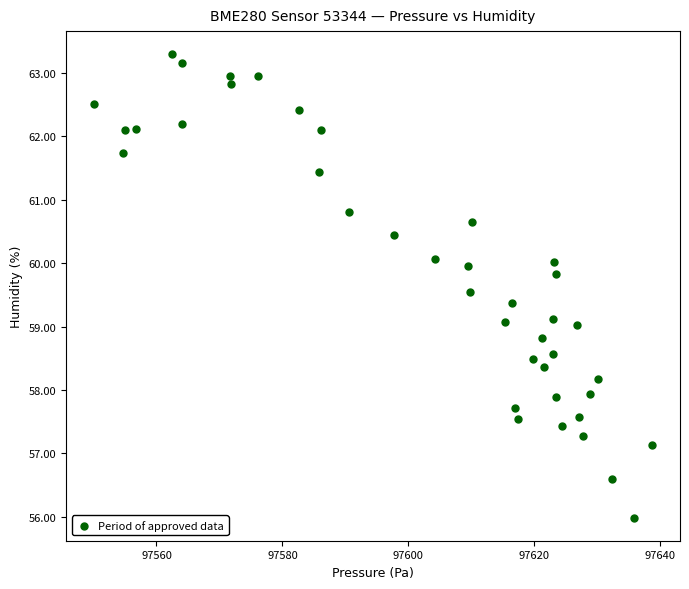

What is the range of Y values (max minus min)?

7.3